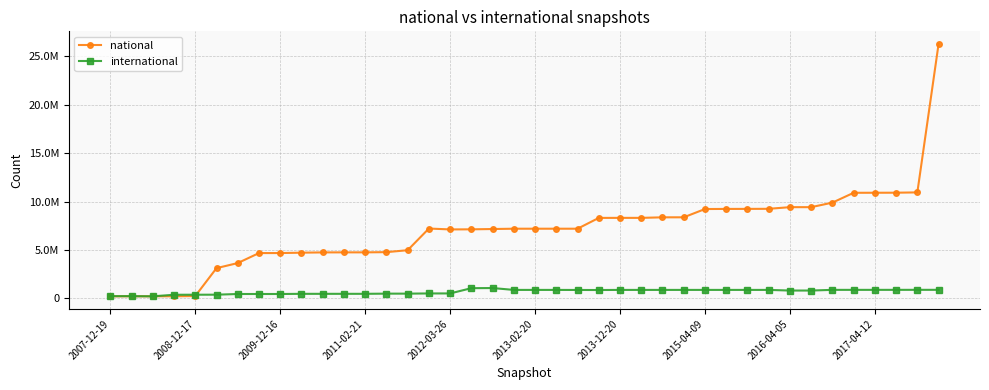

What are all the series names shown in the legend?

national, international